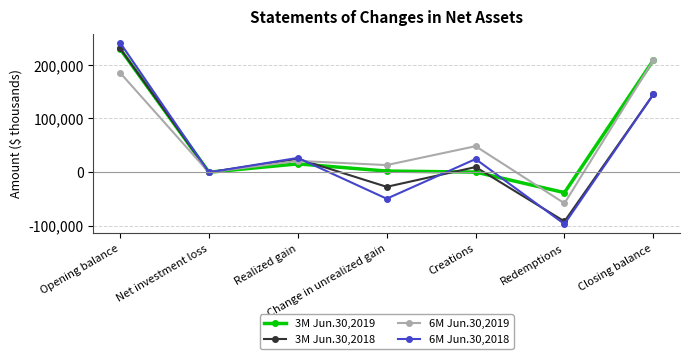

Is this an area chart (filled region under the line)?

No